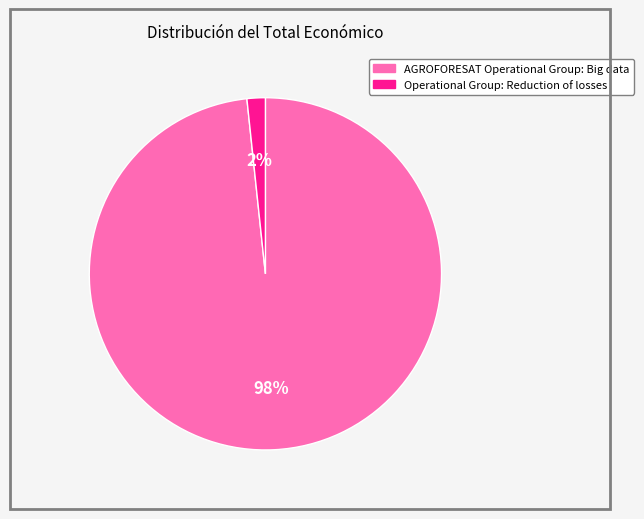

Which category has the smallest portion of the pie?

Operational Group: Reduction of losses